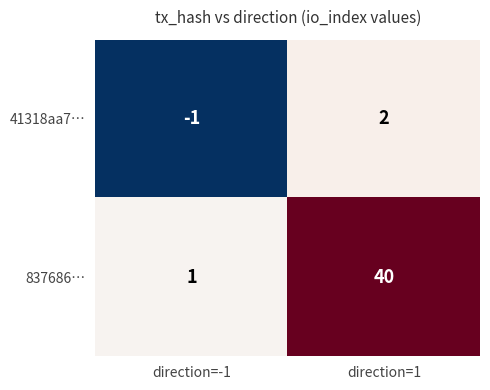

What is the difference between the highest and lowest values at direction=-1?

2